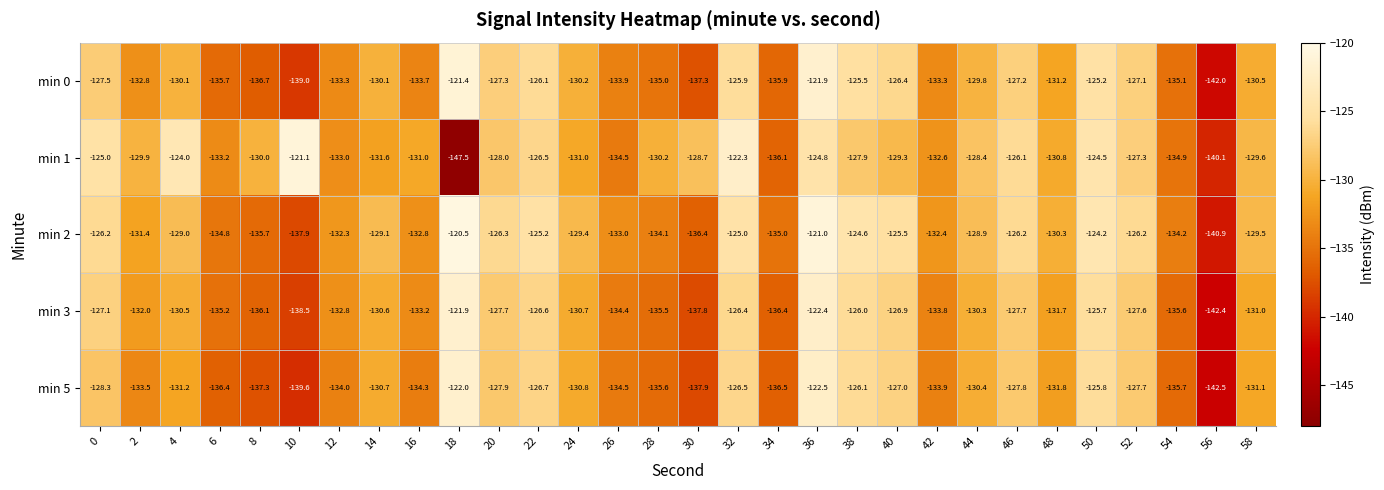

What value does the min 2 series have at 0?

-126.2